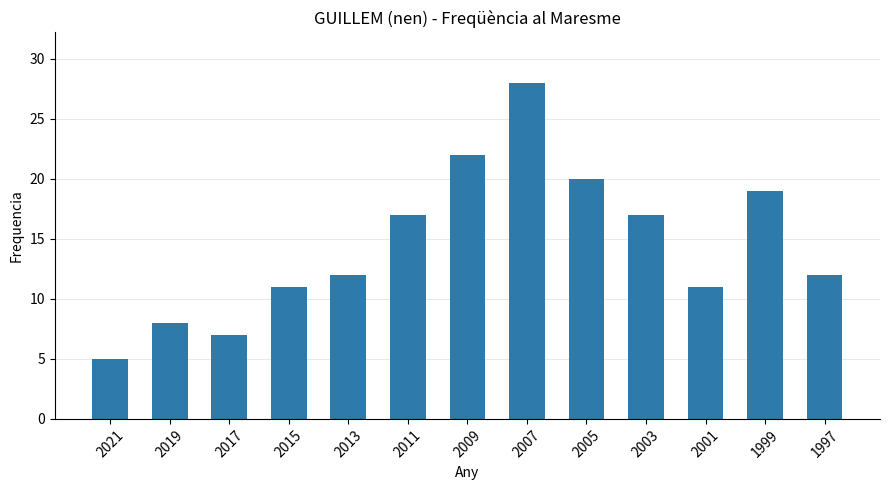

What is the value of the 3rd bar from the left?

7